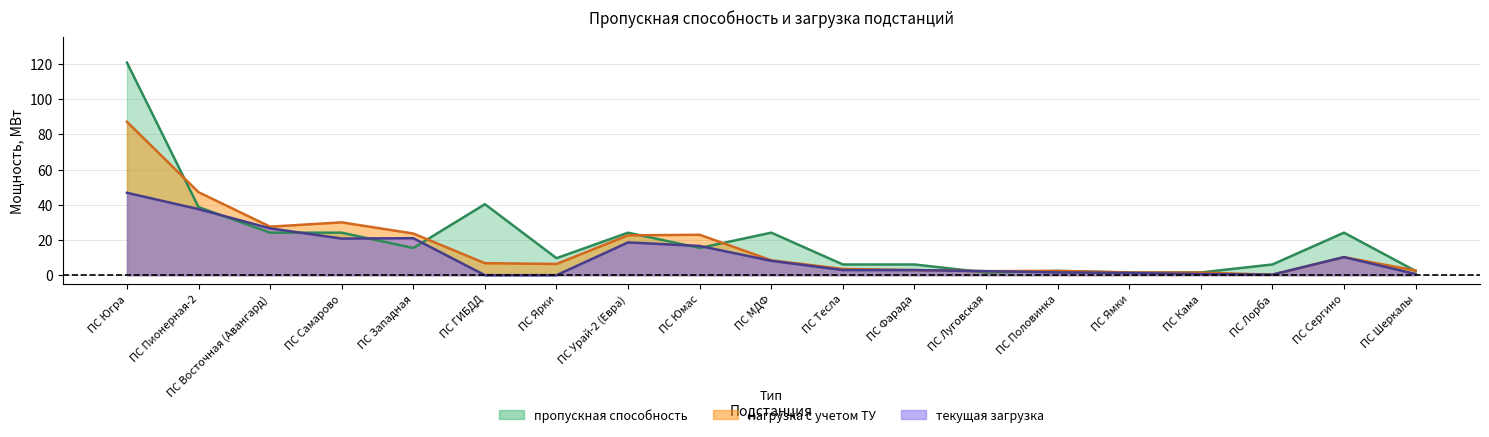

True or false: нагрузка с учетом ТУ and пропускная способность intersect in this chart.

True